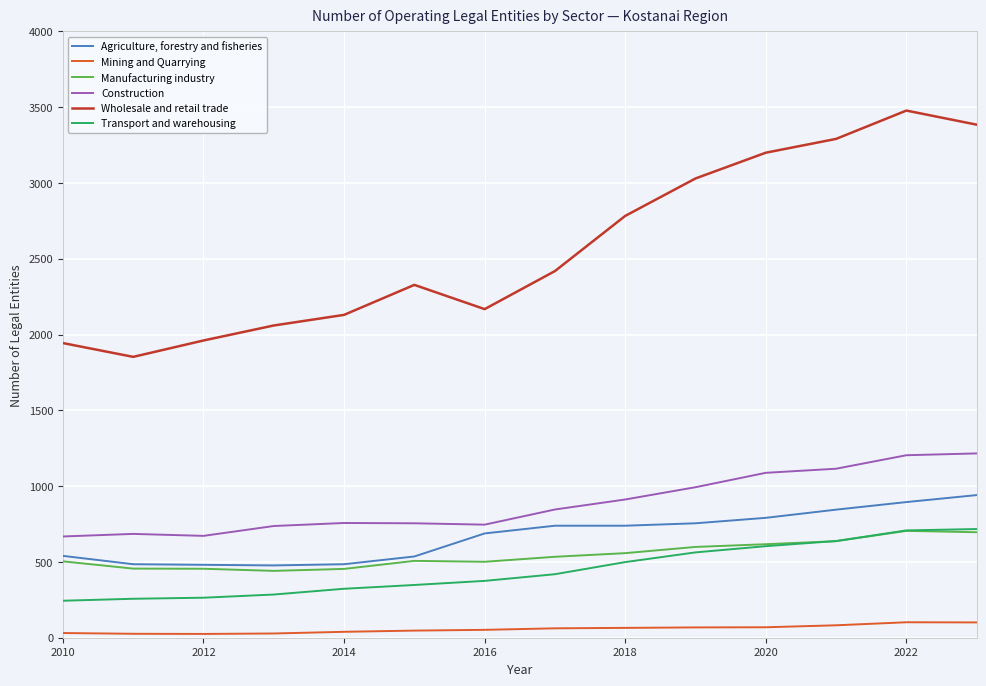

Which series has the largest total across all categories?

Wholesale and retail trade